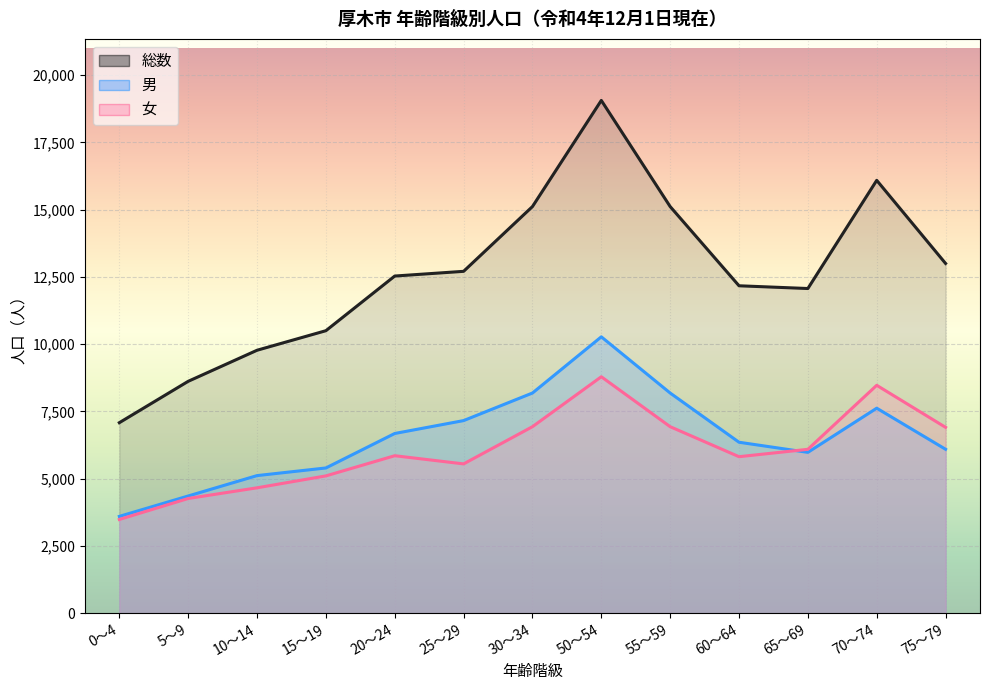

Which label corresponds to the largest value in the chart?

50～54